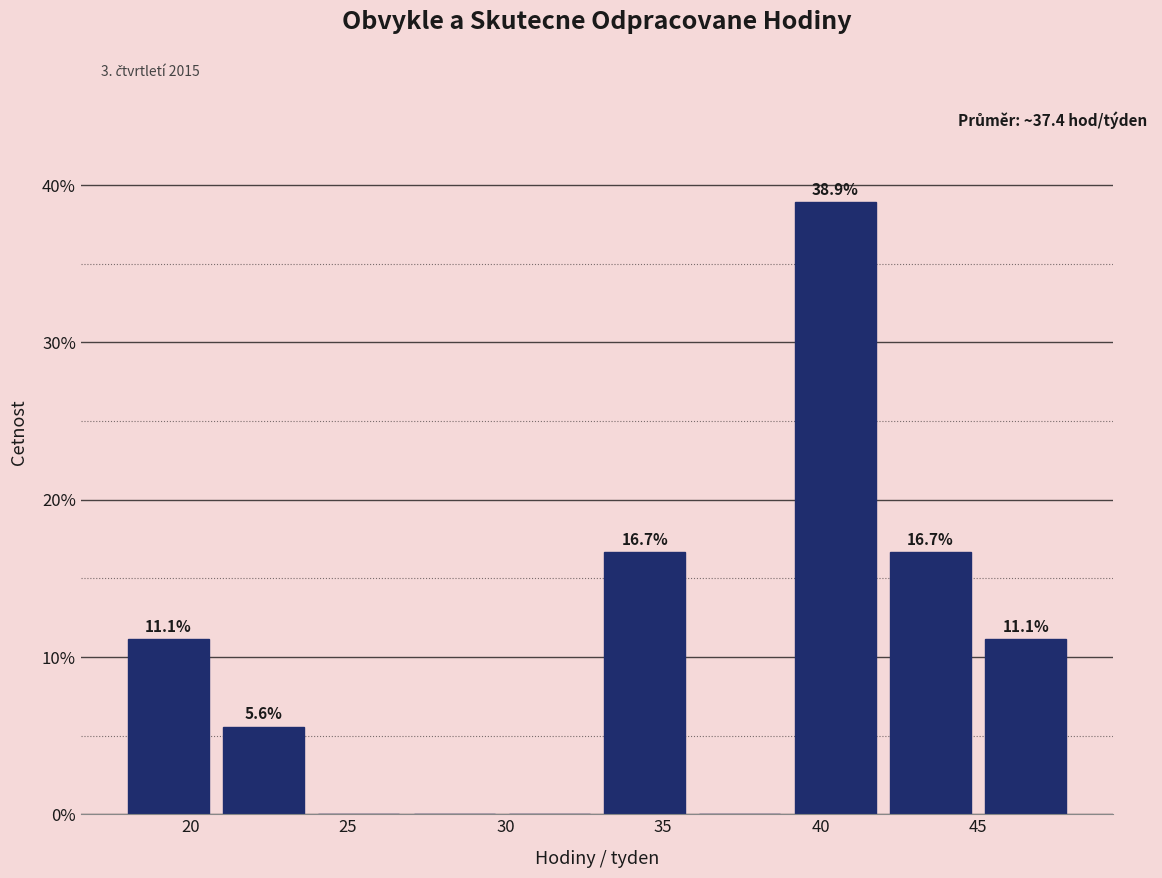

Over which range of the x-axis is the bar tallest?

39 to 42